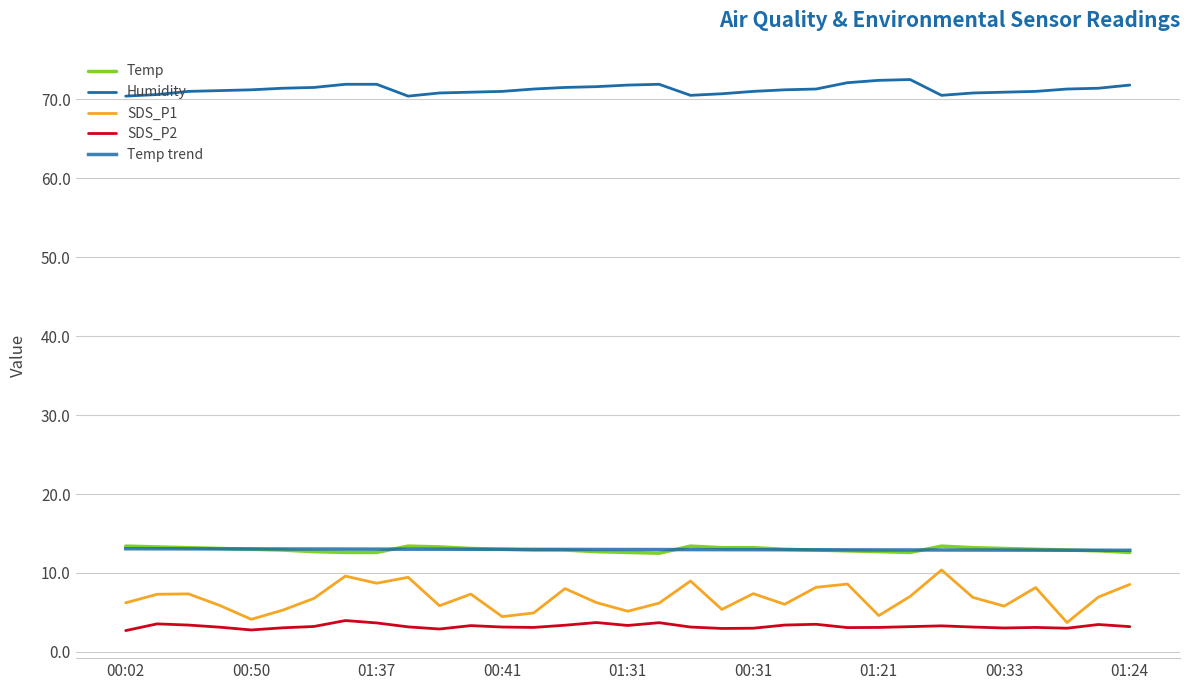

Is this an area chart (filled region under the line)?

No